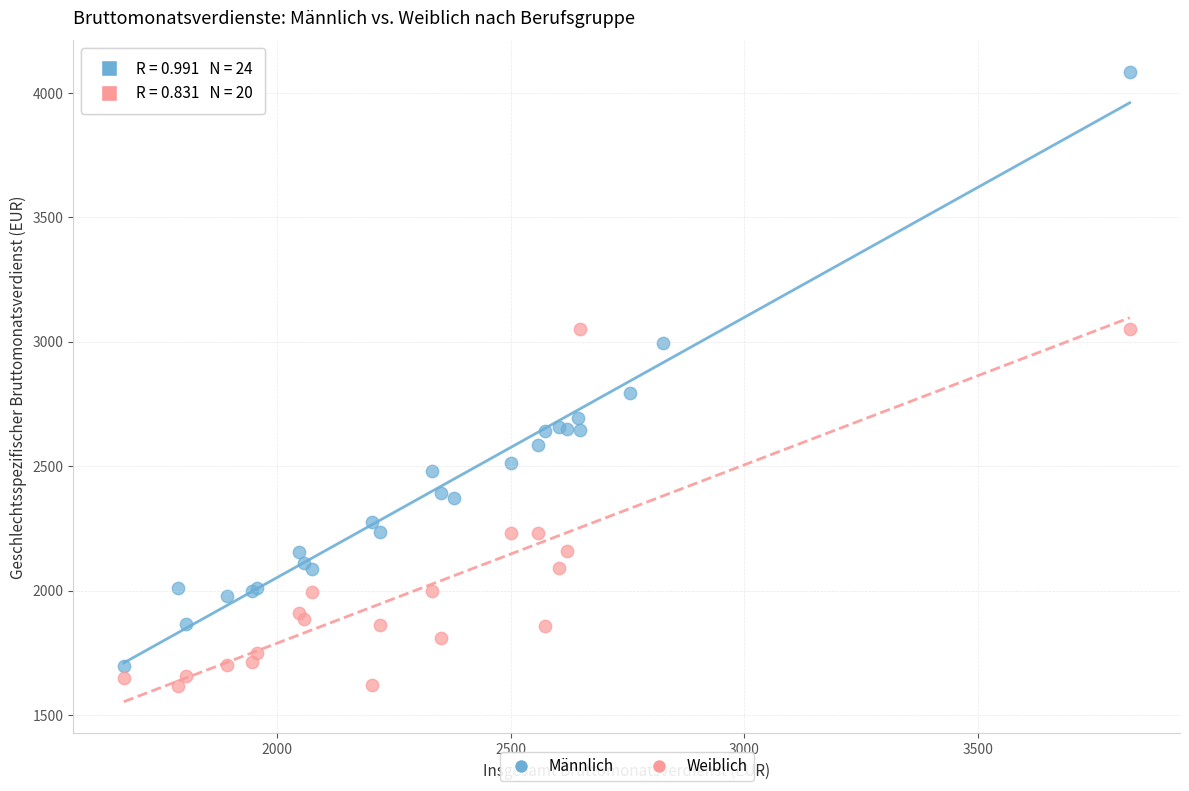

Which series has the widest spread of Y values?

Männlich